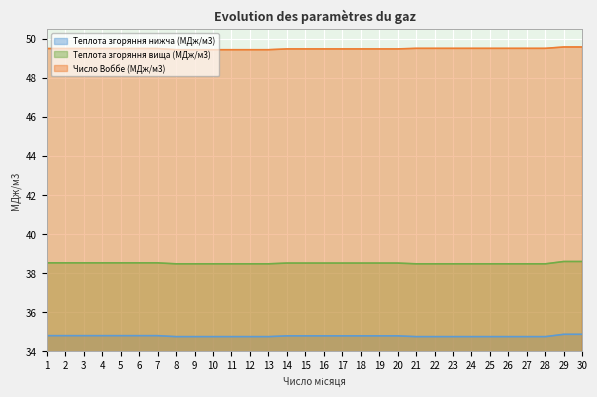

Reading left to right, list all the values displayed in this chart.

Теплота згоряння нижча (МДж/м3): 1=34.8	2=34.8	3=34.8	4=34.8	5=34.8	6=34.8	7=34.8	8=34.7	9=34.7	10=34.7	11=34.7	12=34.7	13=34.7	14=34.8	15=34.8	16=34.8	17=34.8	18=34.8	19=34.8	20=34.8	21=34.7	22=34.7	23=34.7	24=34.7	25=34.7	26=34.7	27=34.7	28=34.7	29=34.9	30=34.9
Теплота згоряння вища (МДж/м3): 1=38.5	2=38.5	3=38.5	4=38.5	5=38.5	6=38.5	7=38.5	8=38.5	9=38.5	10=38.5	11=38.5	12=38.5	13=38.5	14=38.5	15=38.5	16=38.5	17=38.5	18=38.5	19=38.5	20=38.5	21=38.5	22=38.5	23=38.5	24=38.5	25=38.5	26=38.5	27=38.5	28=38.5	29=38.6	30=38.6
Число Воббе (МДж/м3): 1=49.5	2=49.5	3=49.5	4=49.5	5=49.5	6=49.5	7=49.5	8=49.4	9=49.4	10=49.4	11=49.4	12=49.4	13=49.4	14=49.5	15=49.5	16=49.5	17=49.5	18=49.5	19=49.5	20=49.5	21=49.5	22=49.5	23=49.5	24=49.5	25=49.5	26=49.5	27=49.5	28=49.5	29=49.6	30=49.6